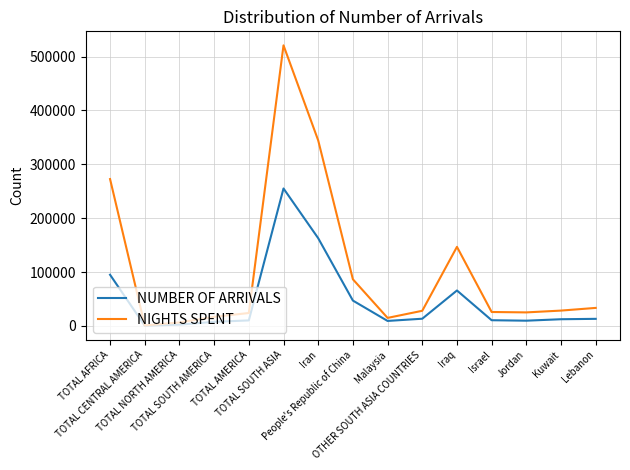

Which series has the largest total across all categories?

NIGHTS SPENT